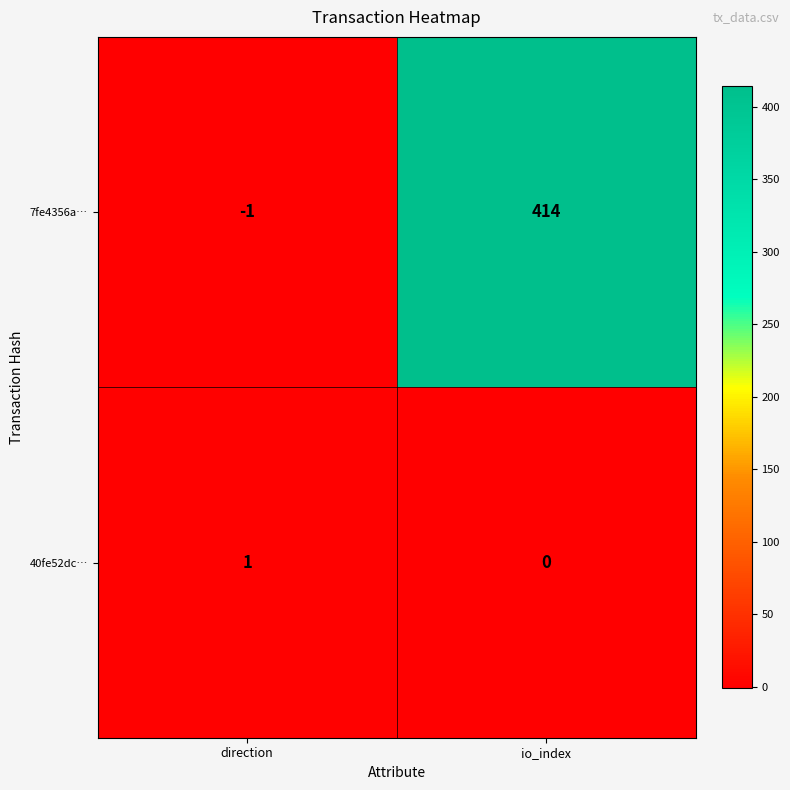

What is the sum of all 7fe4356a… values?

413